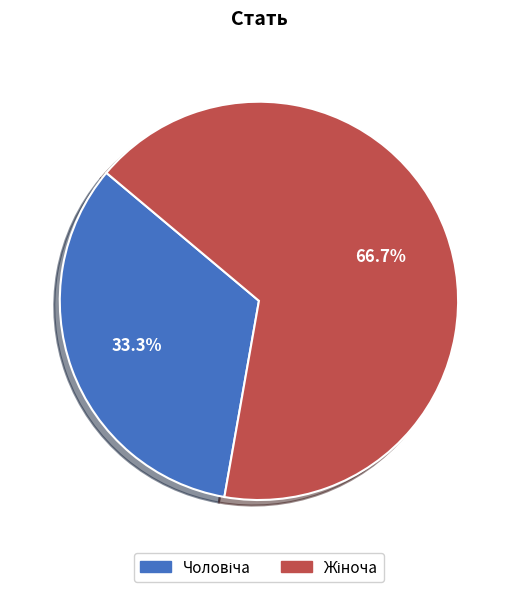

Is there any slice that represents more than half of the pie?

Yes